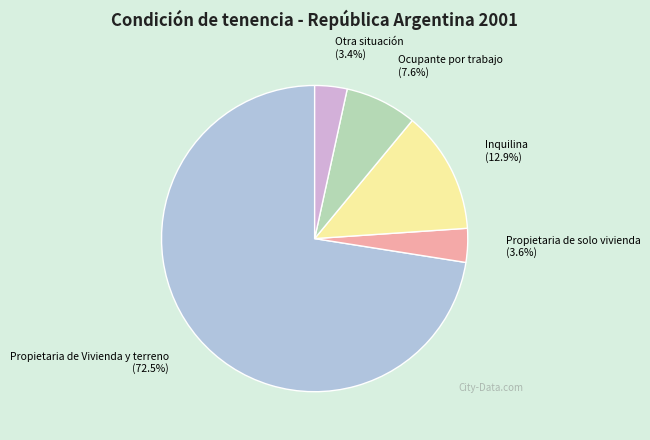

To the nearest percent, what portion does Propietaria de solo vivienda represent?

4%